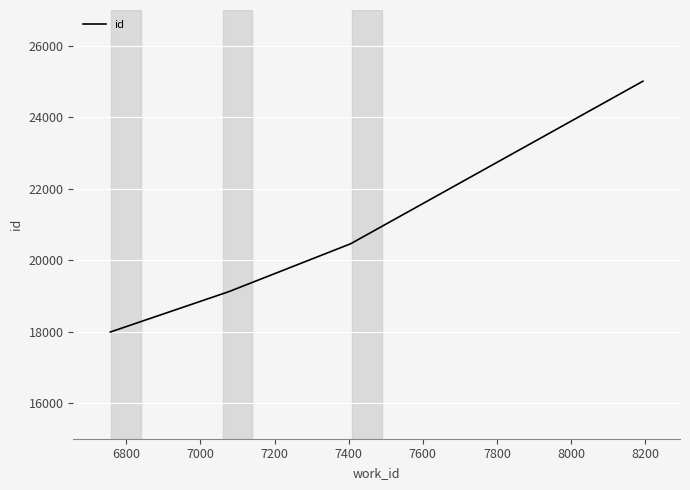

Reading right to left, transcribe all the data shown in this chart.

25007	20455	19114	17987